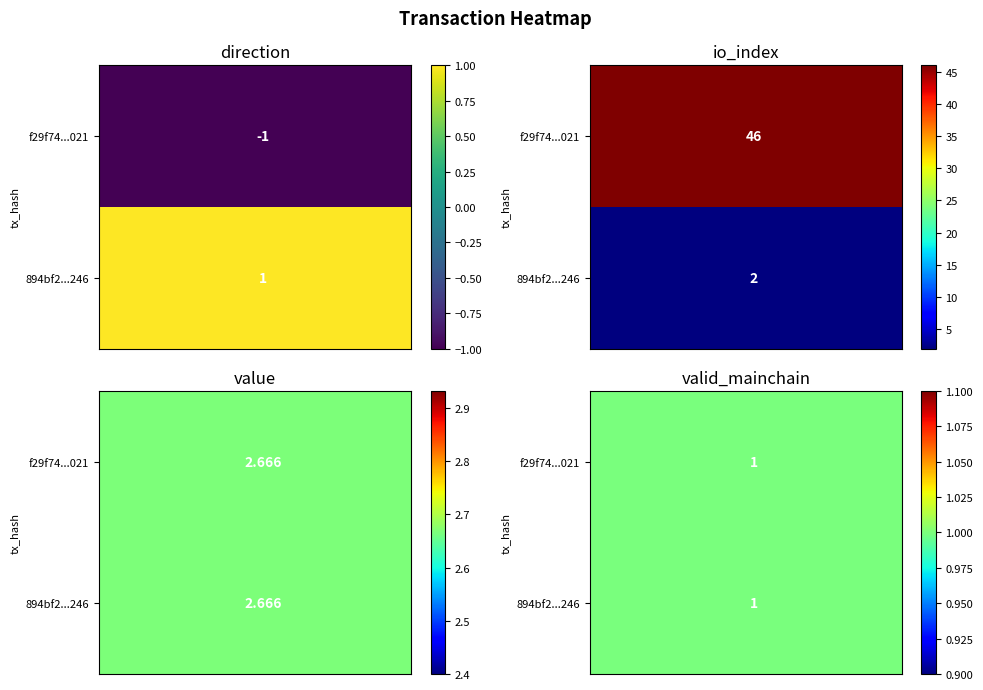

Reading right to left, transcribe all the data shown in this chart.

f29f74032c1a55cd6386d5d68ae74a42411d021: valid_mainchain=1.0	value=2.7	io_index=46.0	direction=-1.0
894bf2a99bb681dca8ffac27c08c457c9ffe246: valid_mainchain=1.0	value=2.7	io_index=2.0	direction=1.0